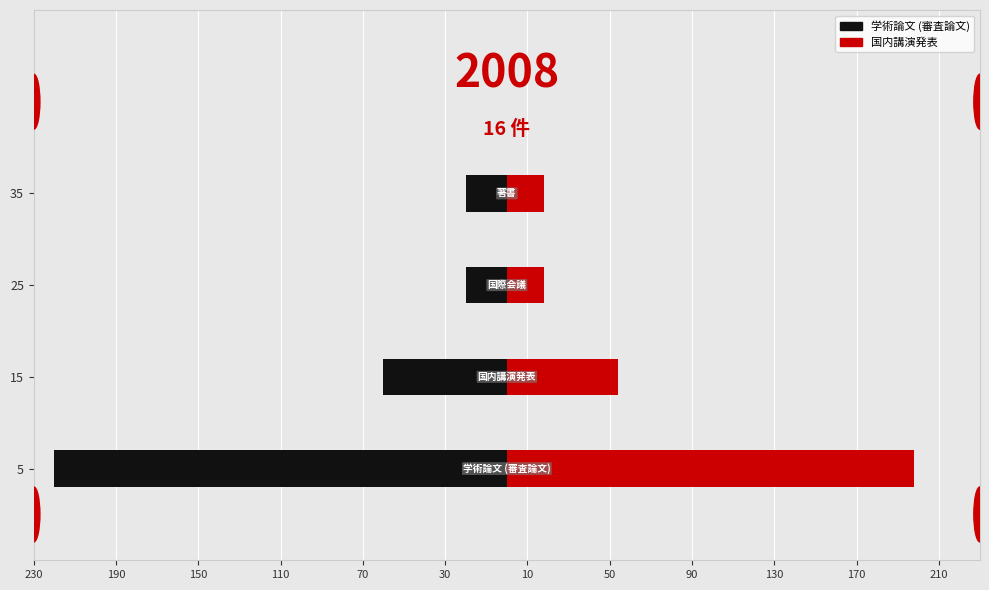

Which series has the largest range (max minus min)?

学術論文 (審査論文)